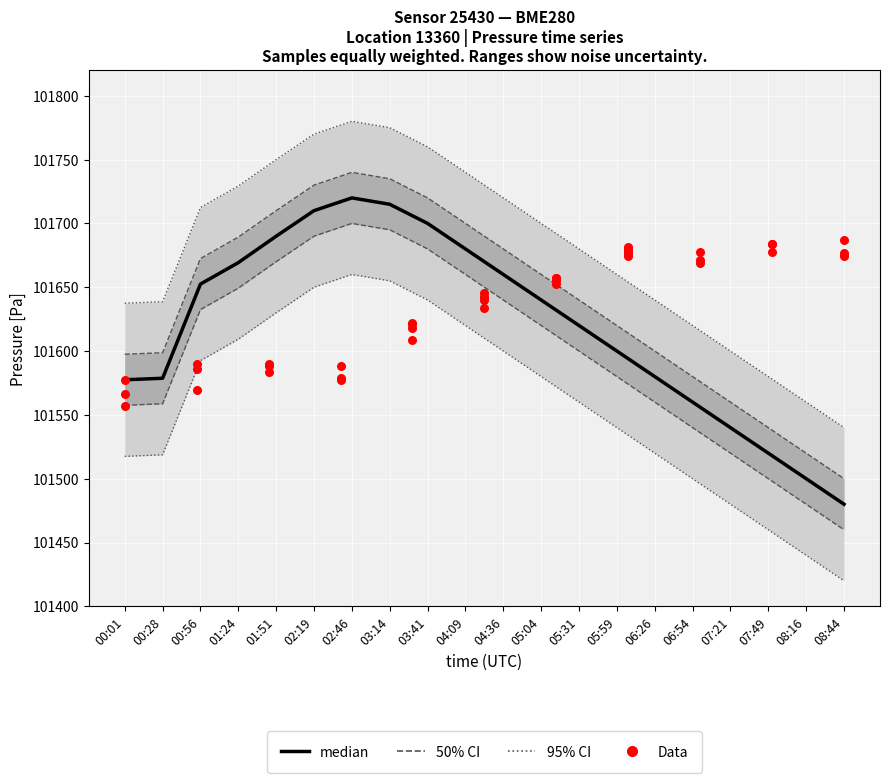

What is the change in value from 01:24 to 03:14?

+45.7